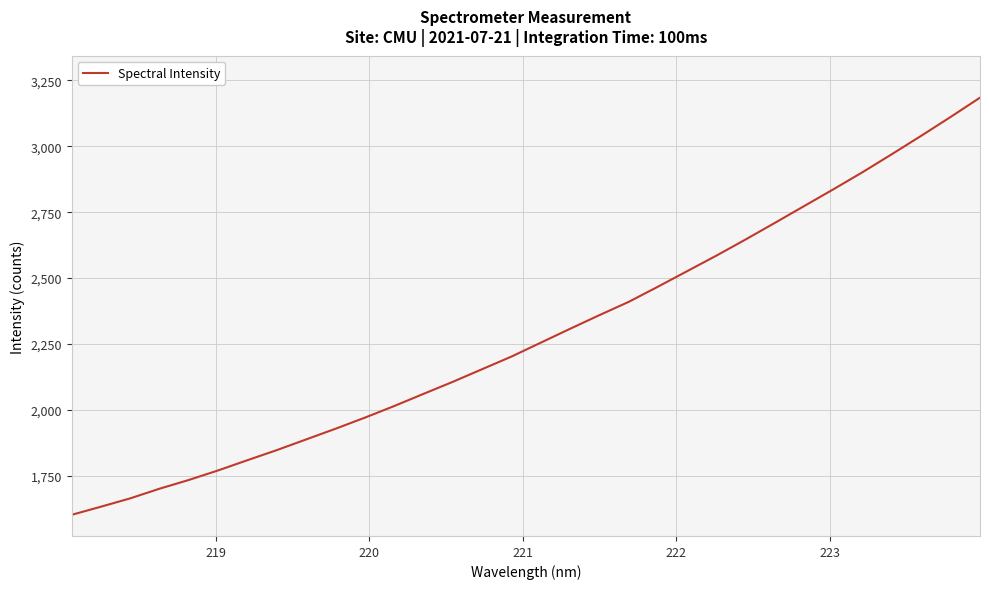

What is the minimum value shown in the chart?

1601.6